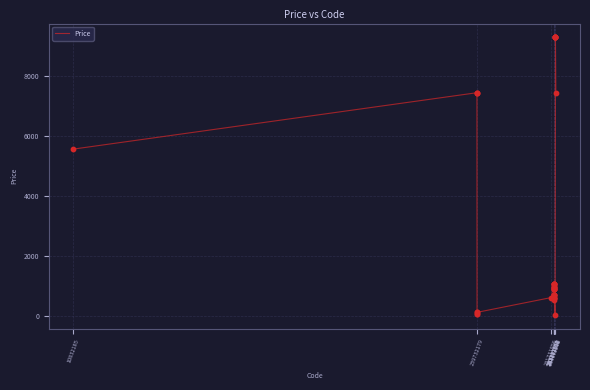

What is the maximum value shown in the chart?

9290.5